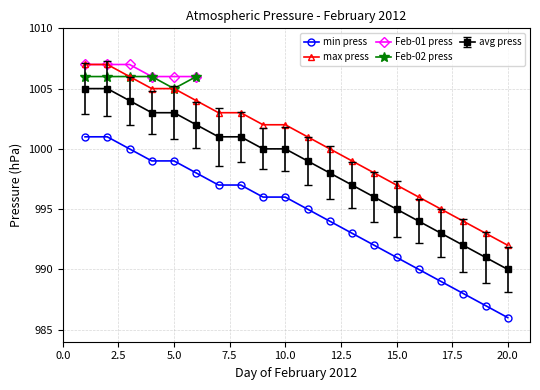

True or false: avg press and max press intersect in this chart.

False